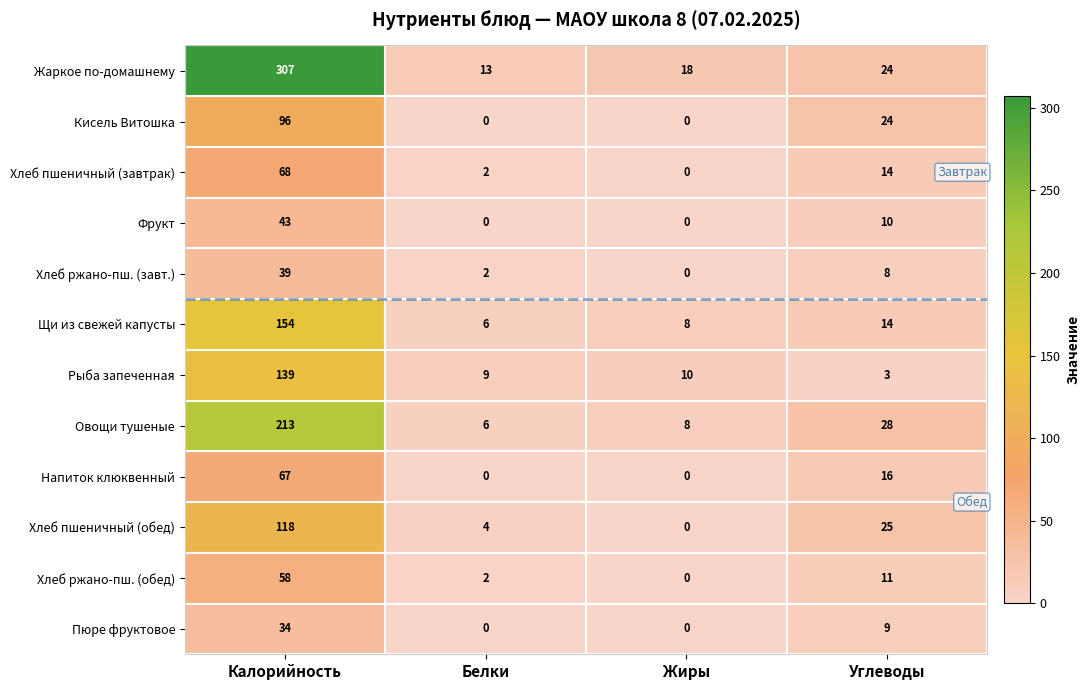

What is the maximum value shown in the chart?

307